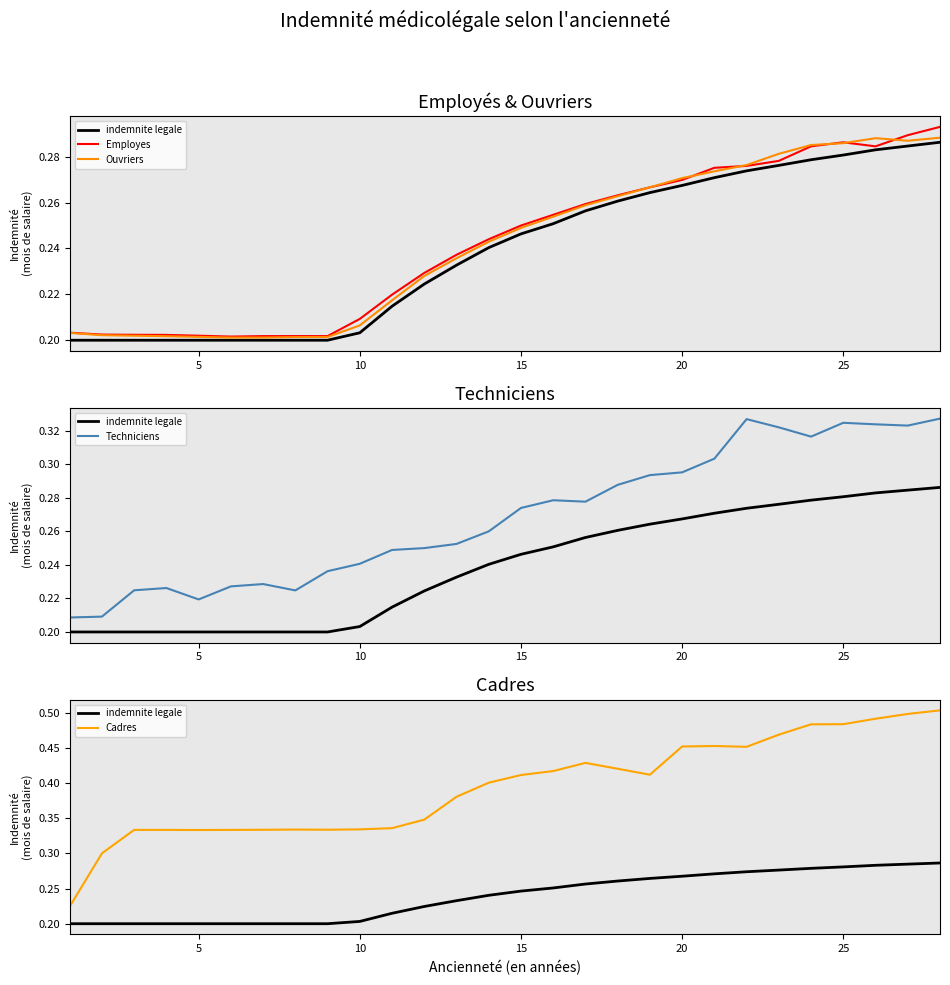

Rank the series by their maximum value, from lowest to highest.

indemnite legale, Ouvriers, Employes, Techniciens, Cadres